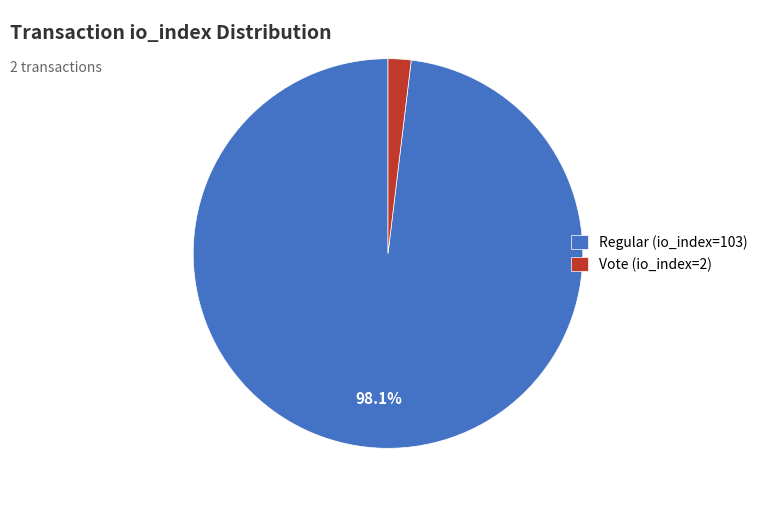

To the nearest percent, what percentage of the pie is Vote (io_index=2)?

2%